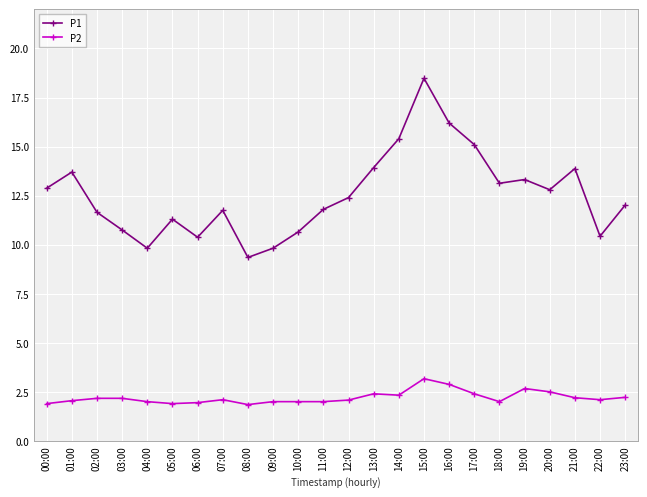

At 06:00, list the series in order from smallest to largest.

P2, P1